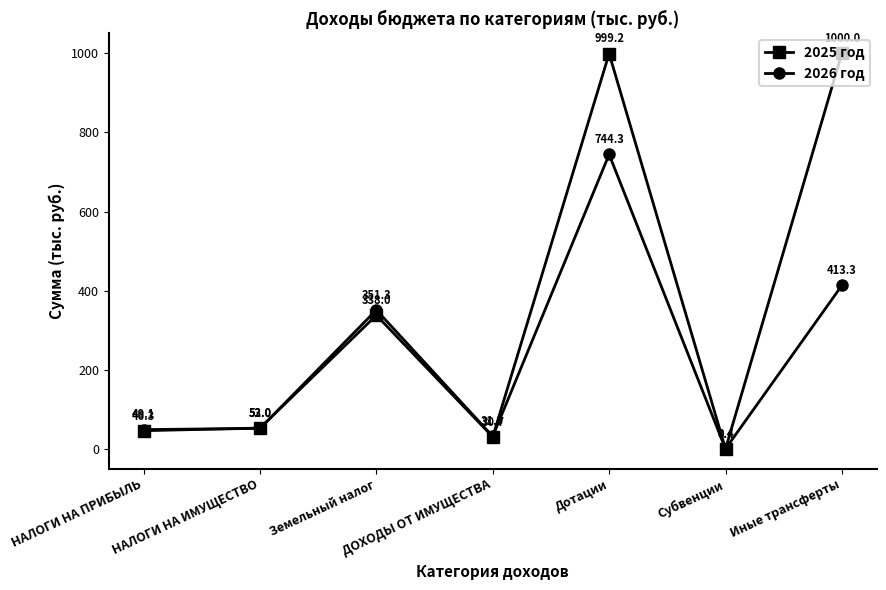

At which label is 2026 год closest to 372?

Земельный налог